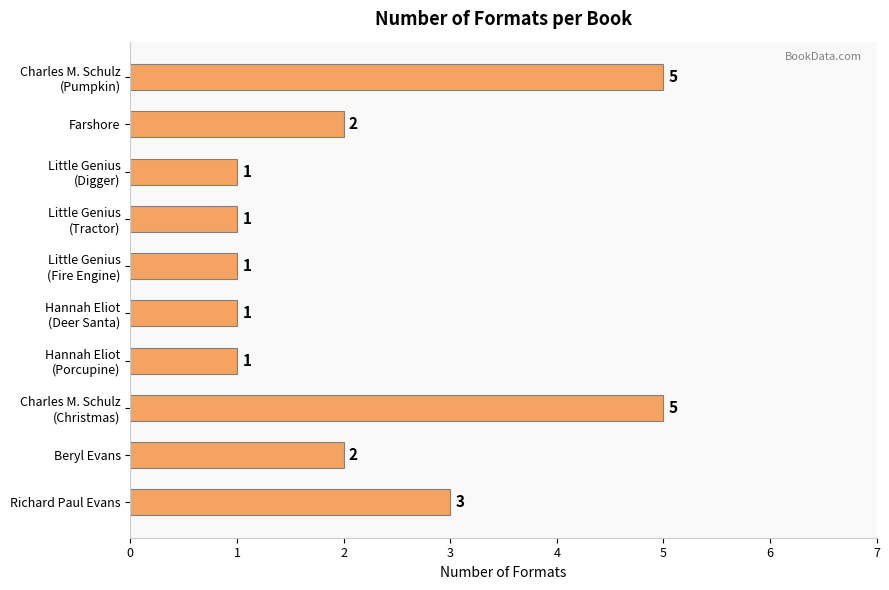

What is the sum of all values?

22